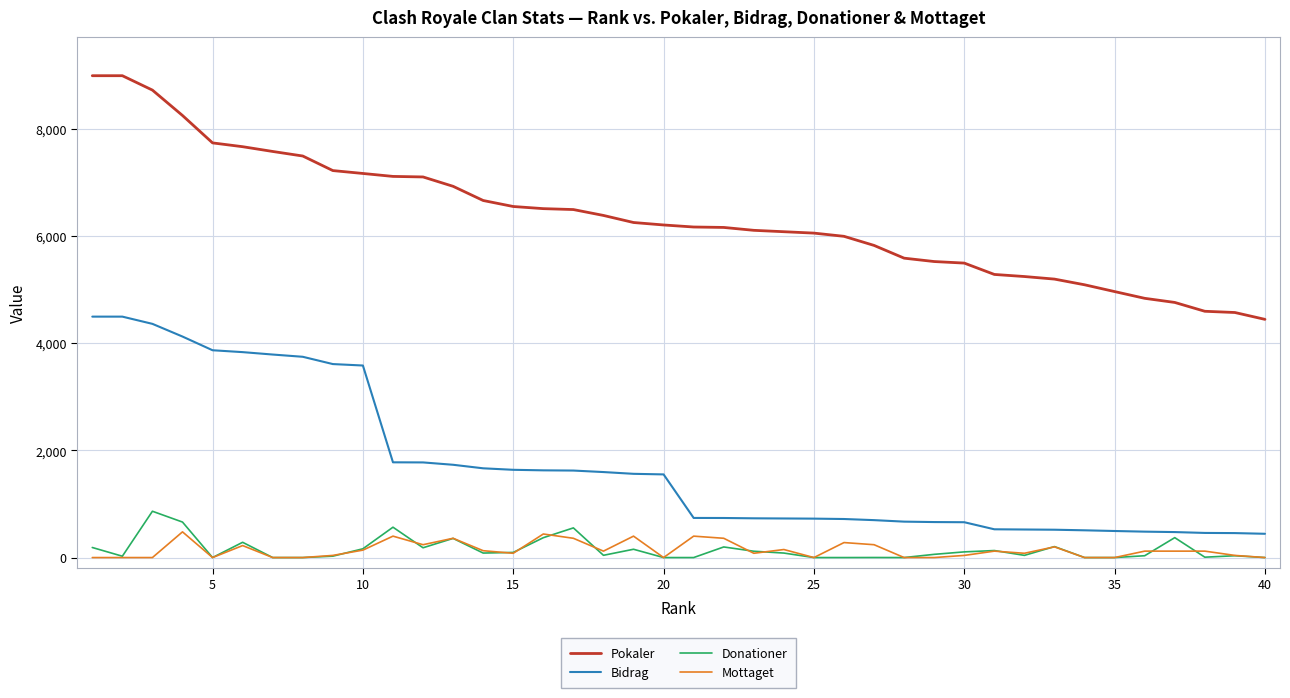

Does the chart have visible grid lines?

Yes